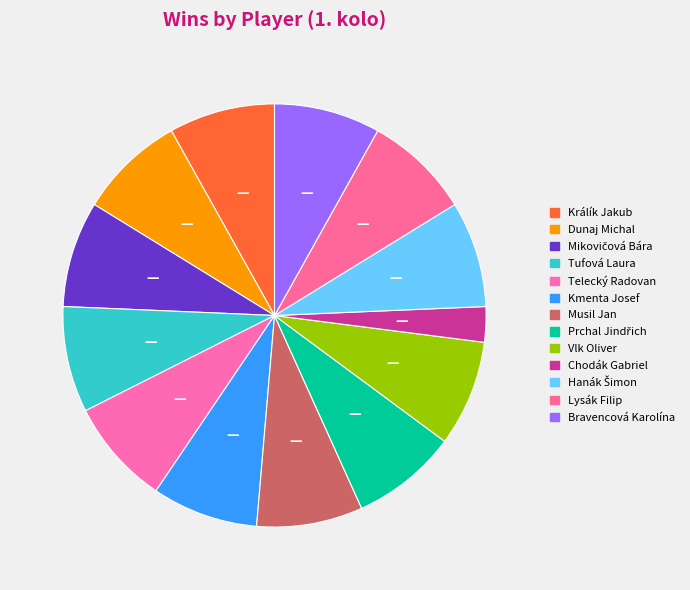

Count the number of slices in the pie.

13